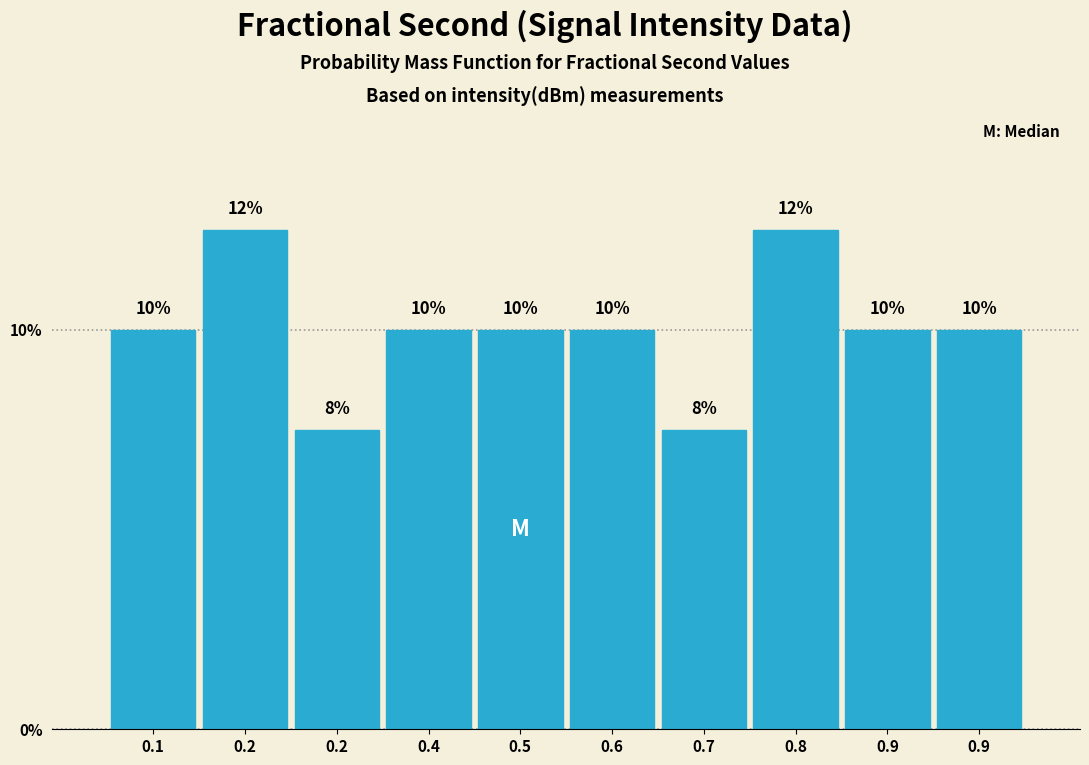

Does the chart contain any negative values?

No